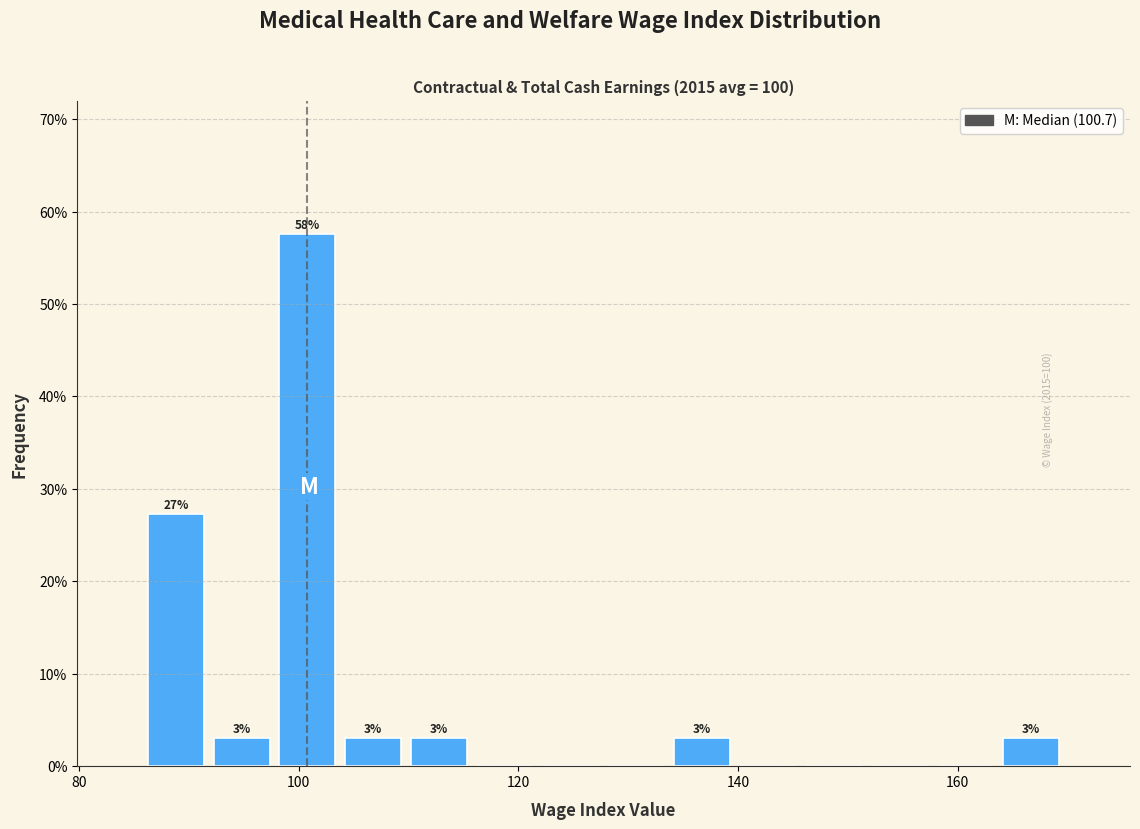

Read against the x-axis, roughly where is the centre of the tallest bar?

100